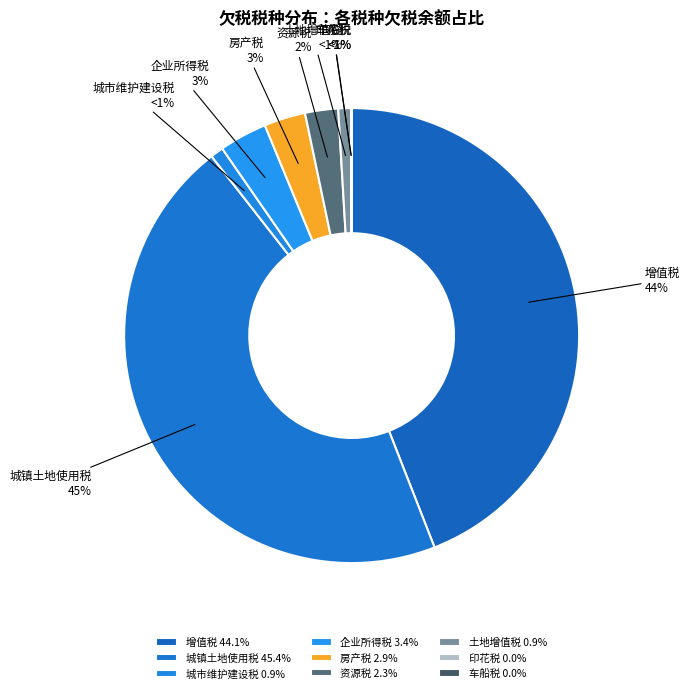

True or false: 企业所得税 accounts for 3% of the total.

True